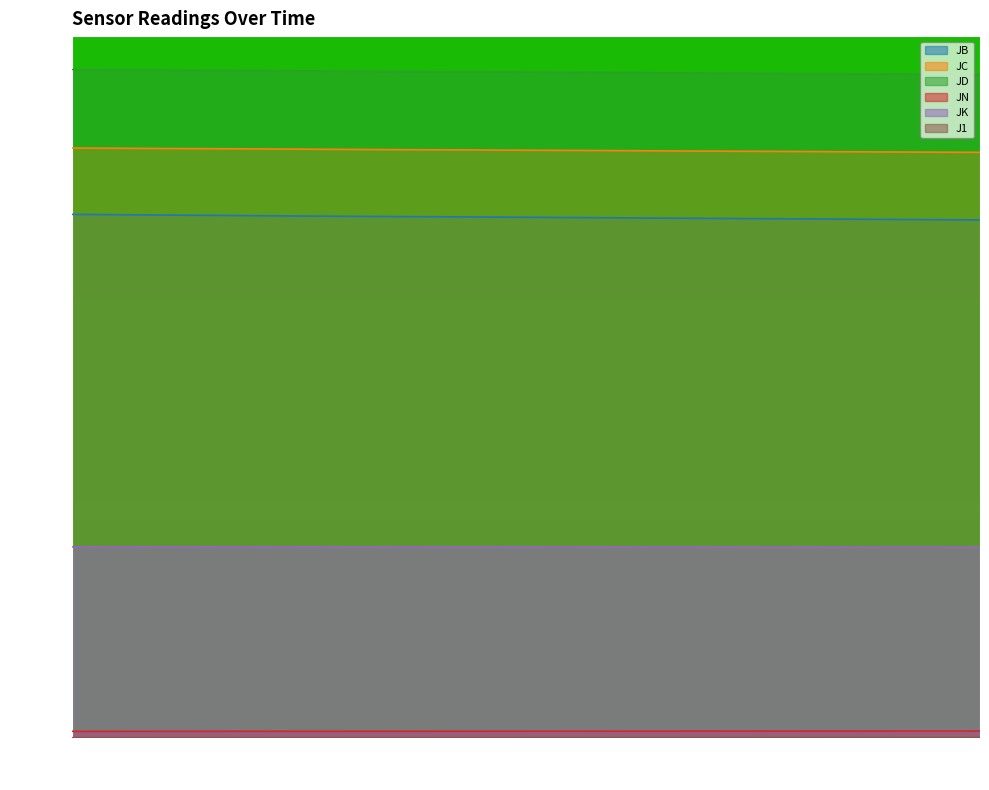

True or false: JB and JD intersect in this chart.

False